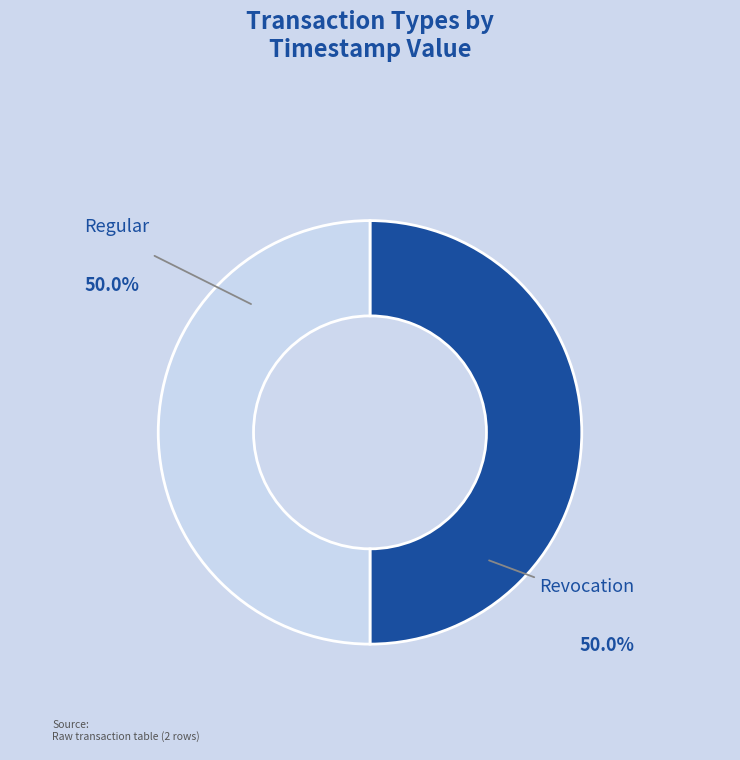

To the nearest percent, what is the combined percentage of Revocation and Regular?

100%